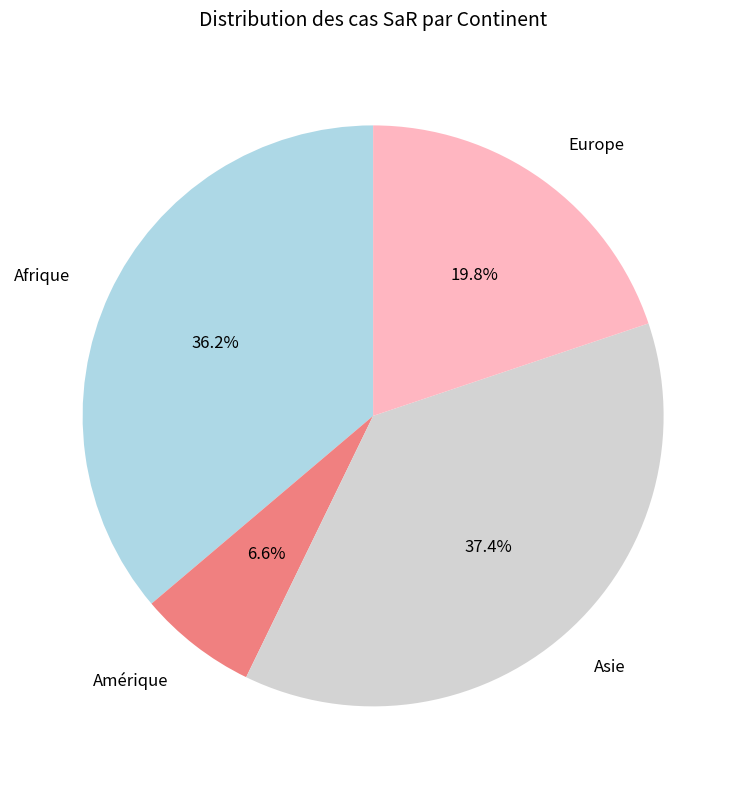

Between Afrique and Asie, which is larger?

Asie